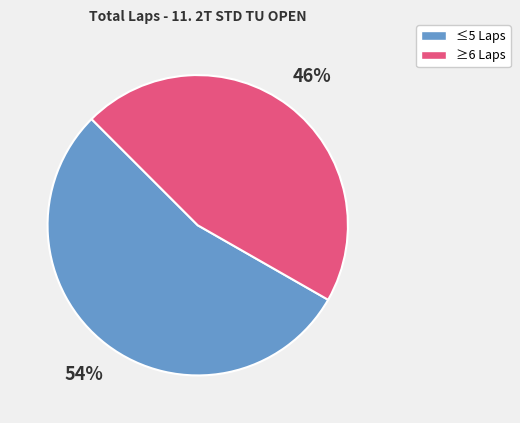

To the nearest percent, what is the difference between the largest and smallest slice percentages?

8%